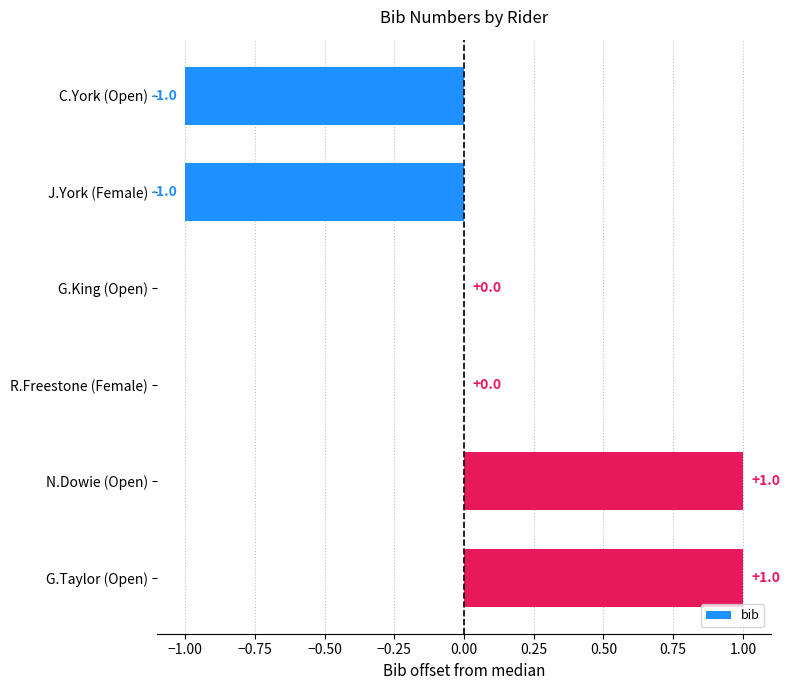

Between G.King (Open) and J.York (Female), which is larger?

G.King (Open)